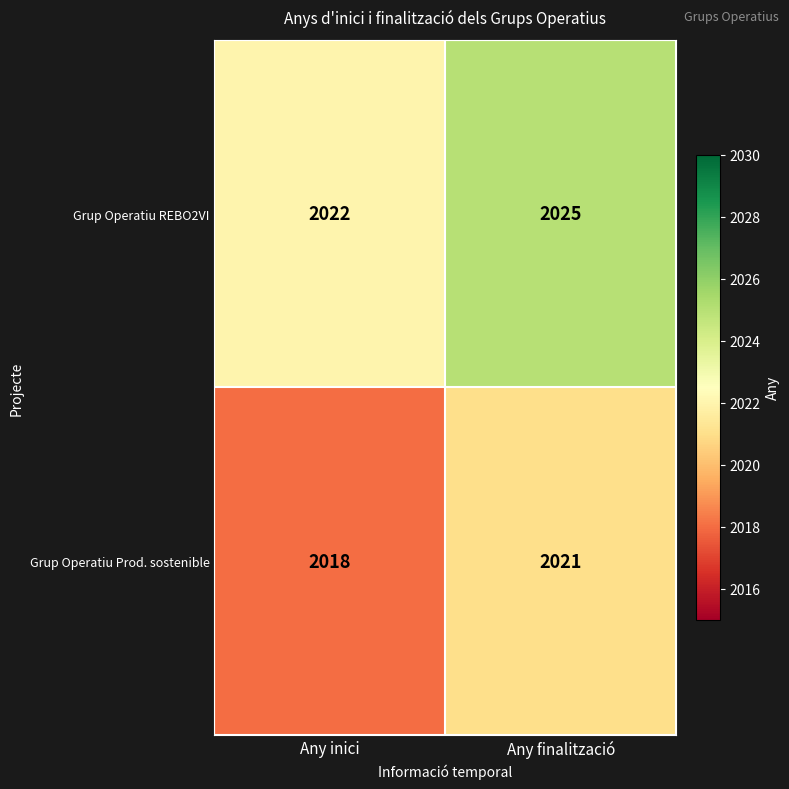

Reading left to right, extract all data points from this chart.

Grup Operatiu REBO2VI: Any inici=2022	Any finalització=2025
Grup Operatiu Prod. sostenible: Any inici=2018	Any finalització=2021